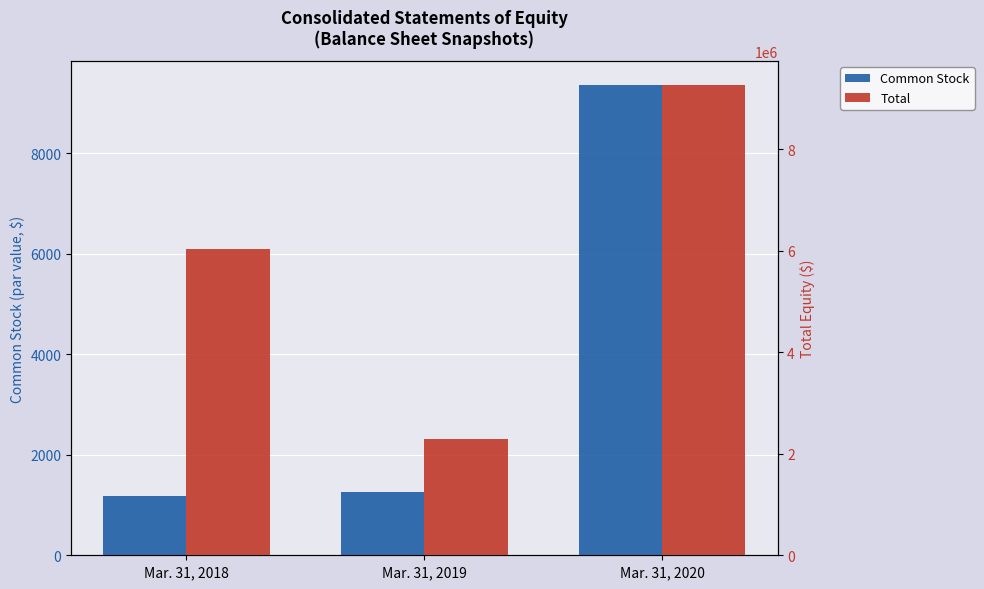

The value of Common Stock at Mar. 31, 2018 is 596. True or false?

False